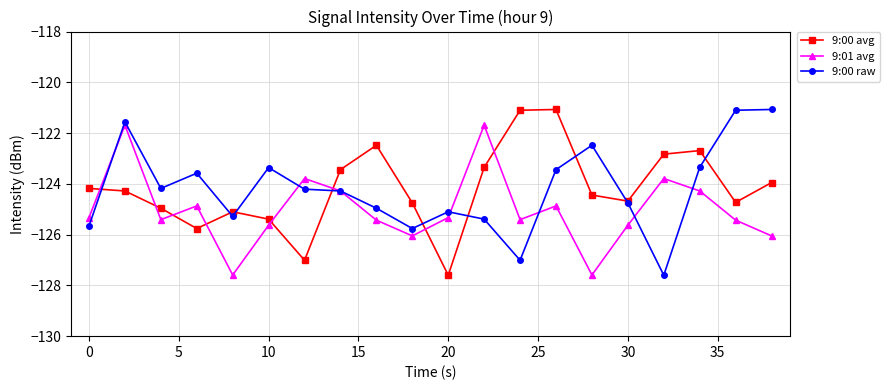

True or false: 9:01 avg and 9:00 avg cross at least once.

True